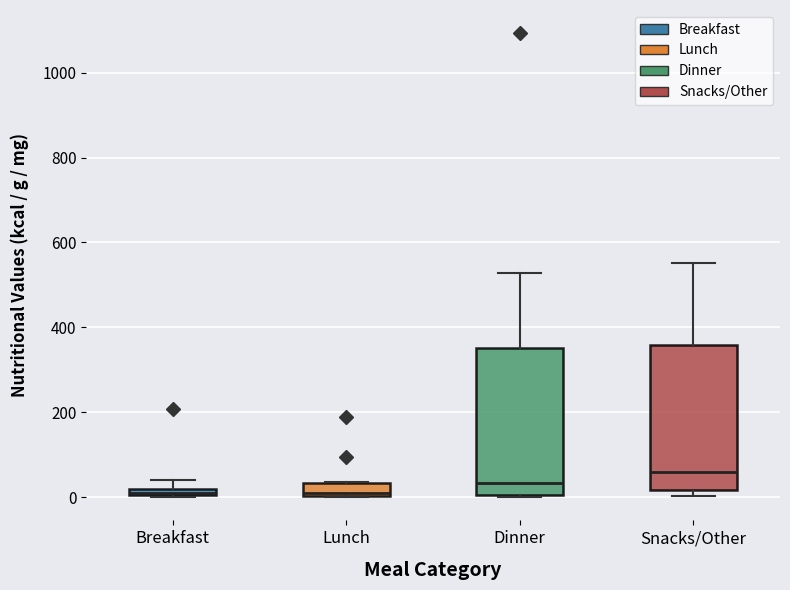

Where is the lower edge of the box for Dinner on the y-axis? The values are not printed on the chart, so give them approximately, as read against the axis.

0